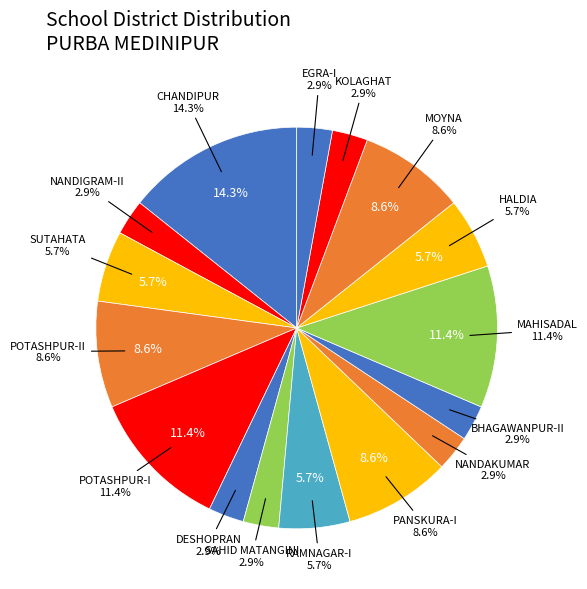

To the nearest percent, what is the difference between the SUTAHATA and KOLAGHAT slice percentages?

3%